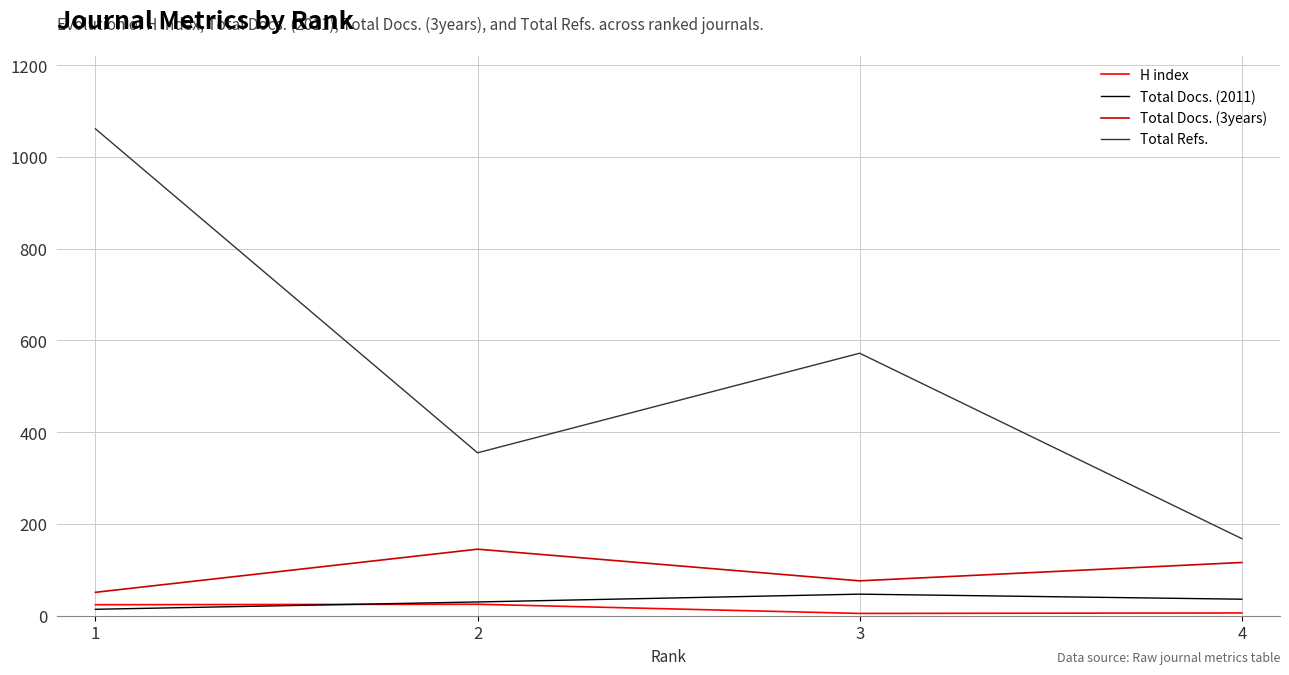

What is the maximum value for H index?

25